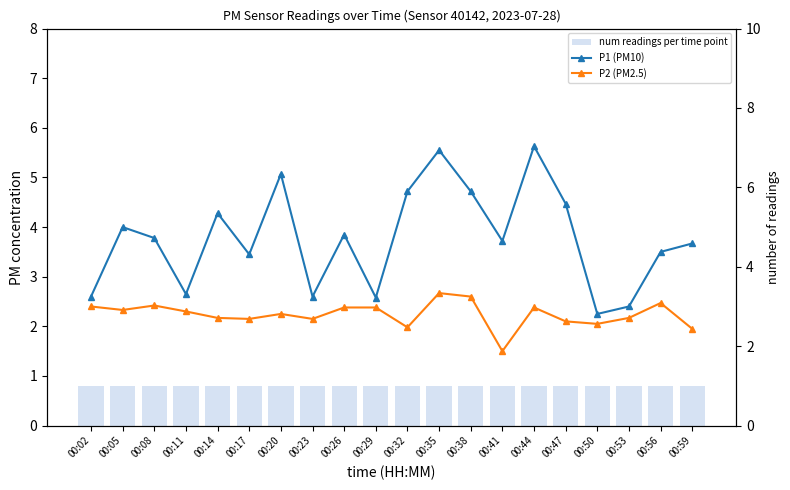

The value of P2 (PM2.5) at 00:05 is 1.0. True or false?

False